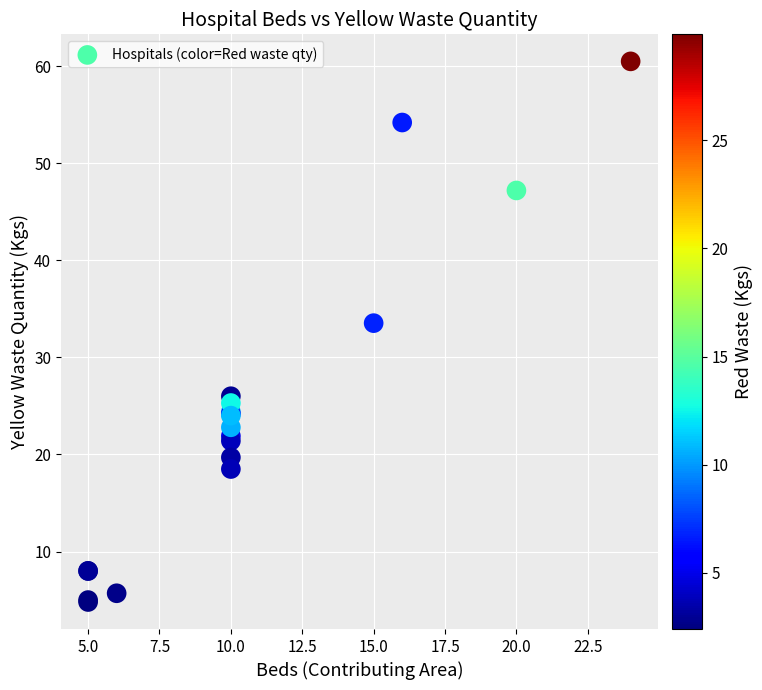

What Y value in the scatter plot is closest to 32?

33.5